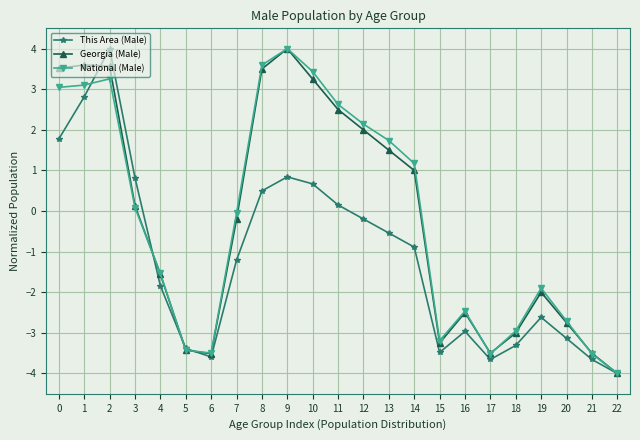

Rank the series at 19 from highest to lowest value.

National (Male), Georgia (Male), This Area (Male)